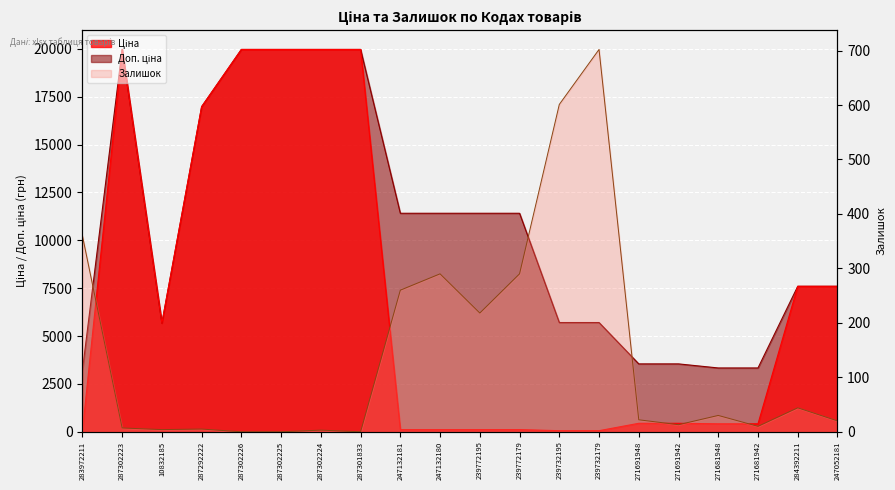

What is the difference between the second highest and second lowest values?

601